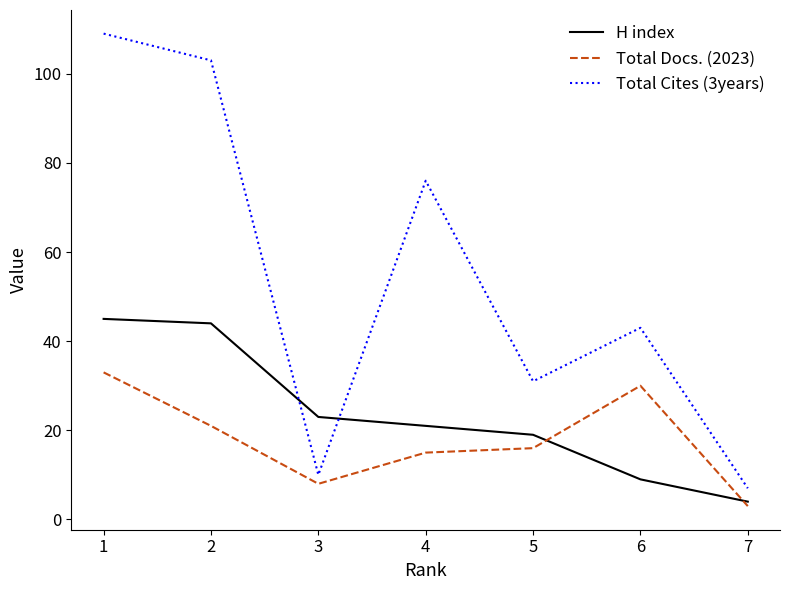

How many lines are shown in the chart?

3